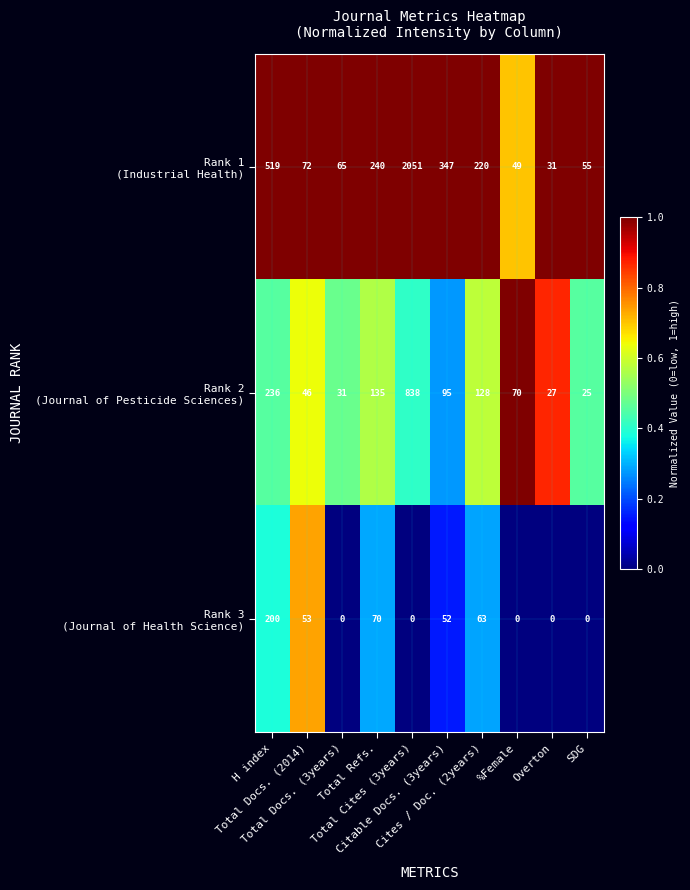

At how many categories does at least one series exceed 107?

5